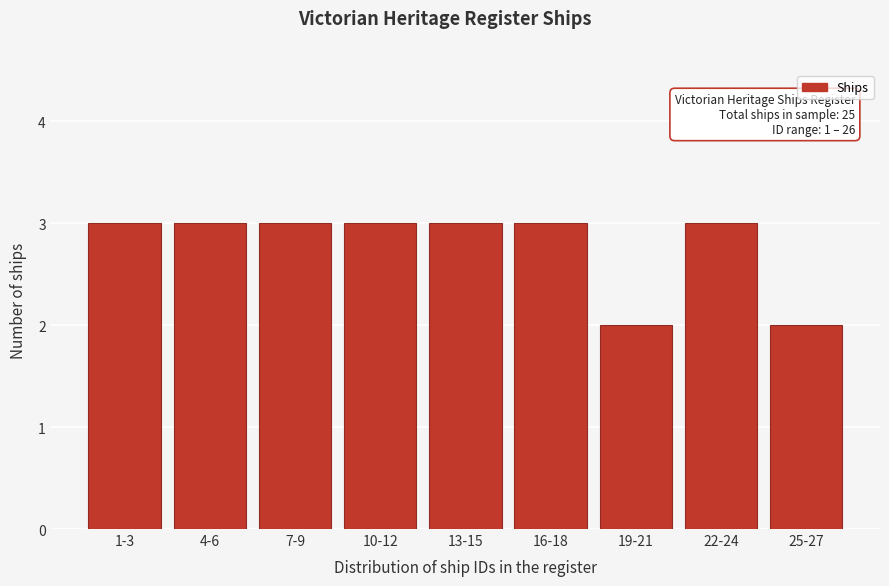

Reading right to left, transcribe all the data shown in this chart.

25-27=2	22-24=3	19-21=2	16-18=3	13-15=3	10-12=3	7-9=3	4-6=3	1-3=3